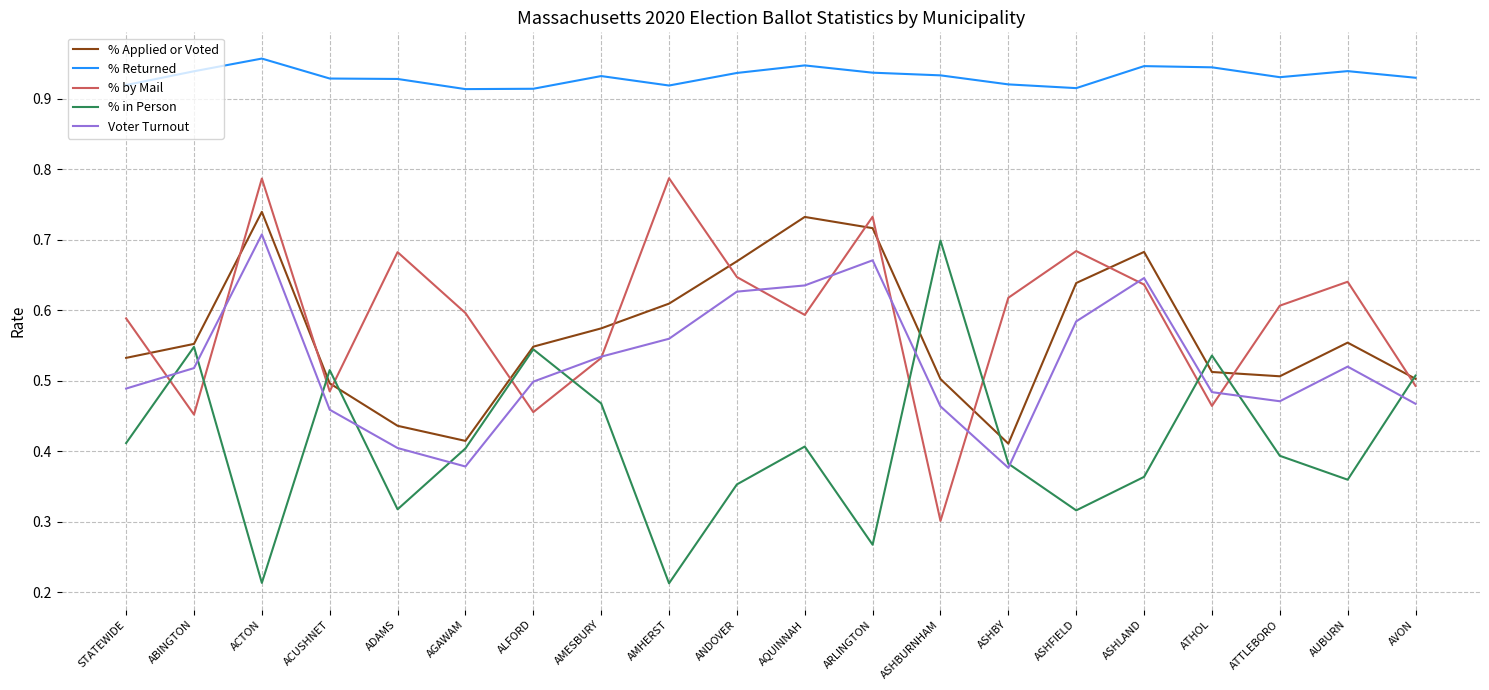

Where is % by Mail nearest to the value 0?

ASHBURNHAM